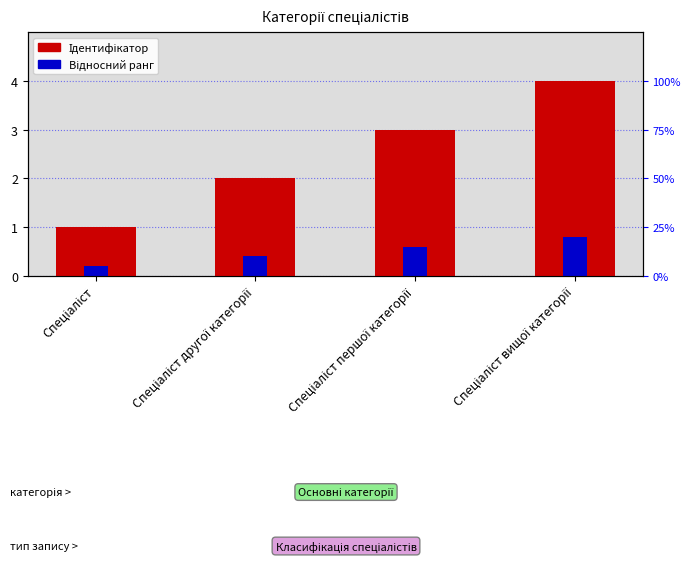

At how many categories does at least one series exceed 0?

4